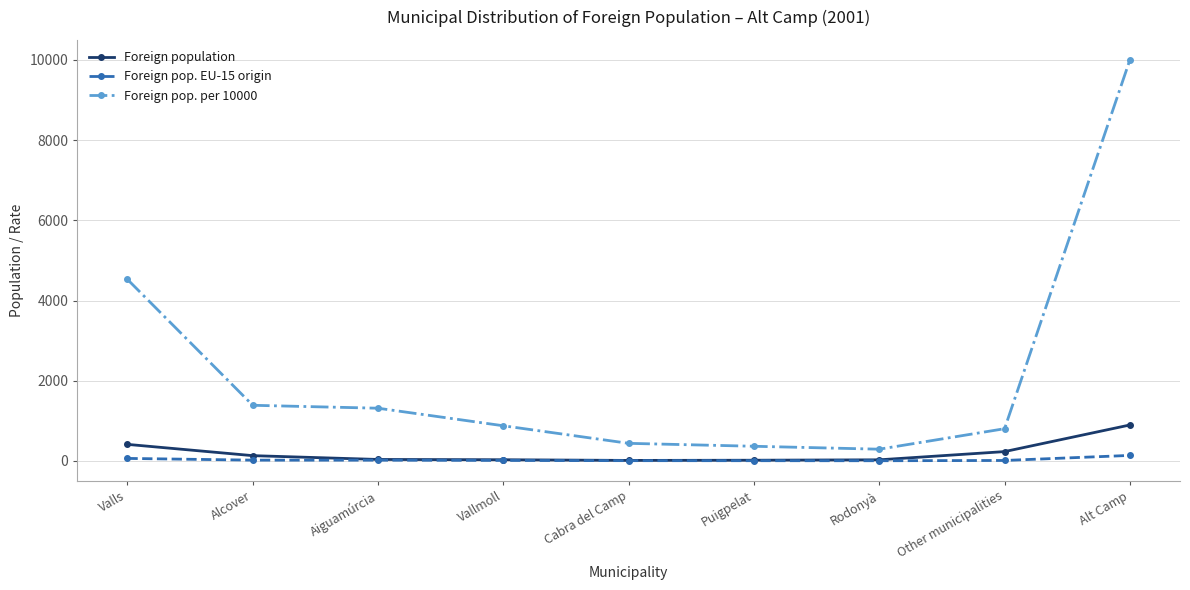

True or false: Foreign pop. per 10000 and Foreign population cross at least once.

False